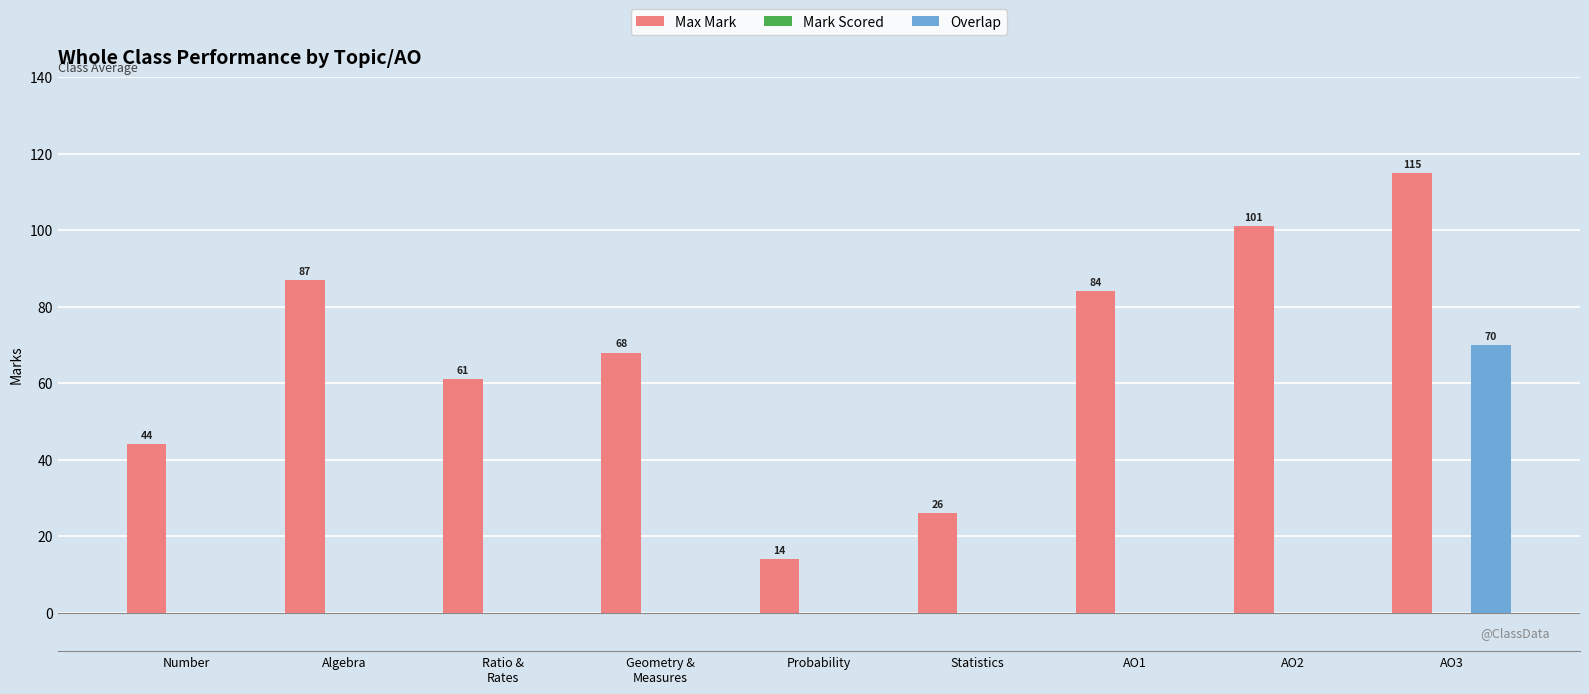

The value of Max Mark at Algebra is 87. True or false?

True